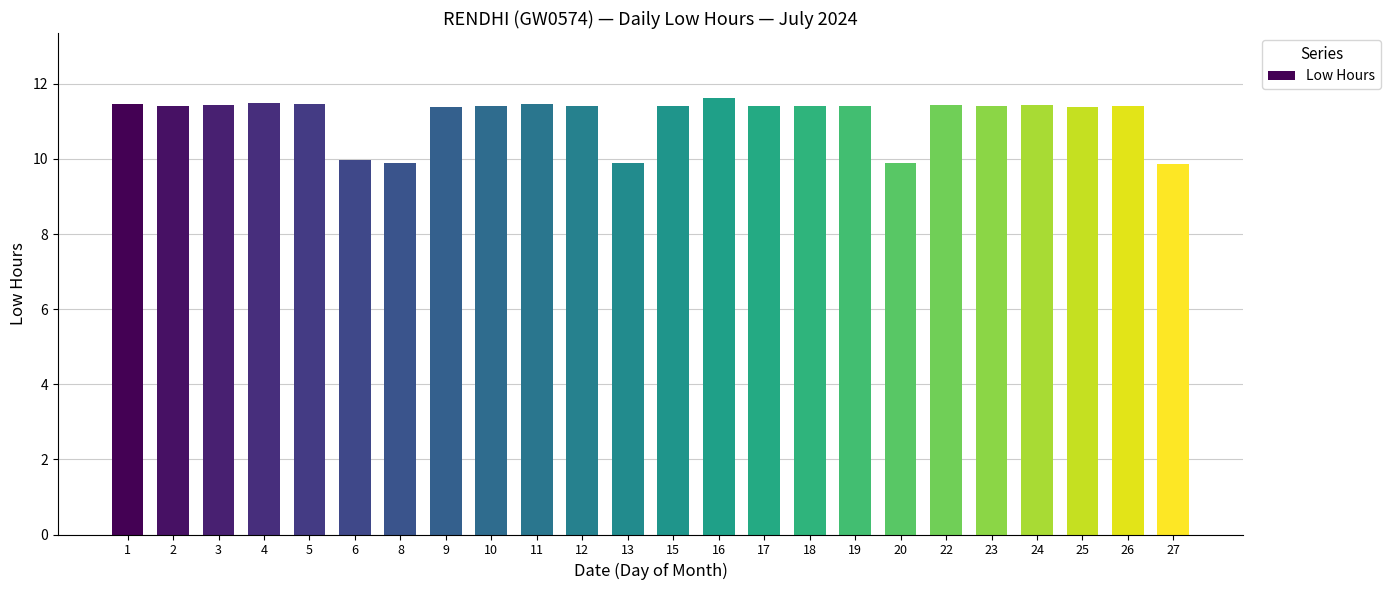

Count the values in the range 11 to 12.

19